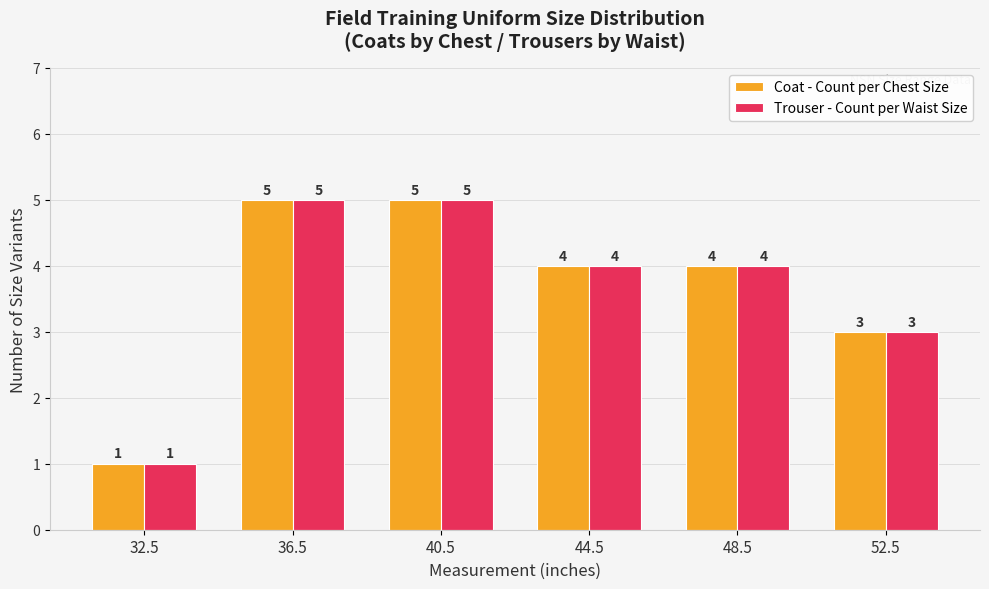

Which label corresponds to the smallest value in the chart?

32.5